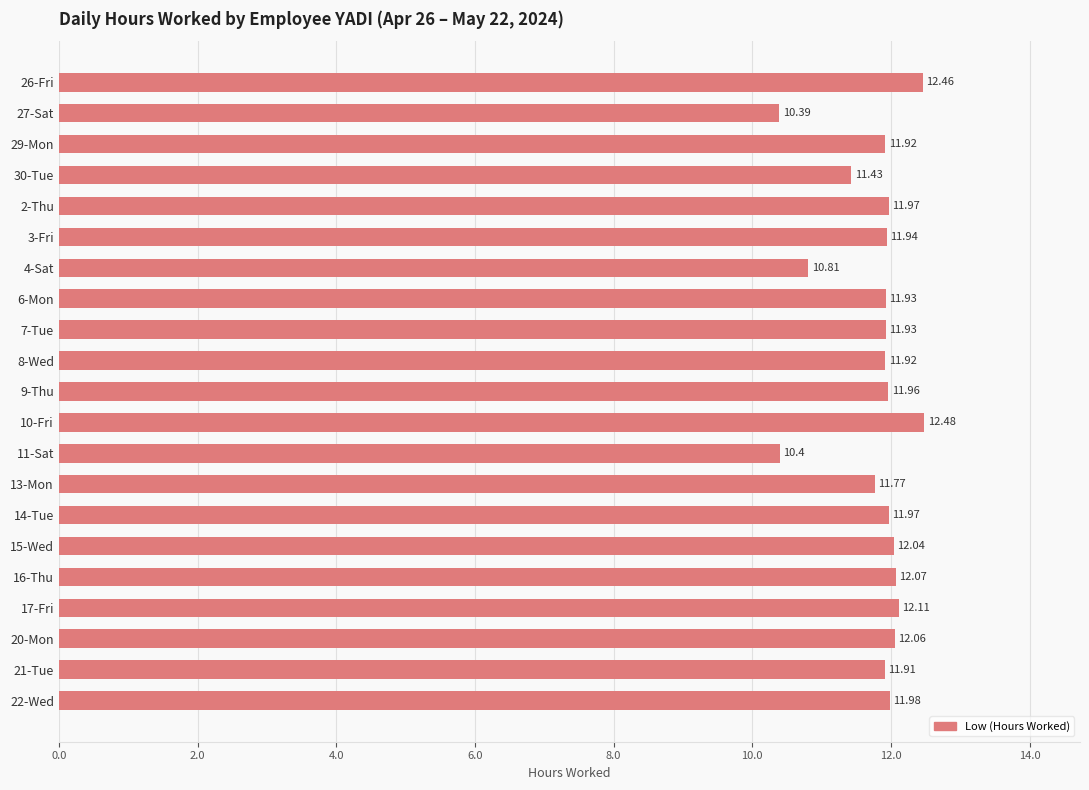

Approximately how many times larger is the value at 10-Fri compared to 6-Mon?

1.0